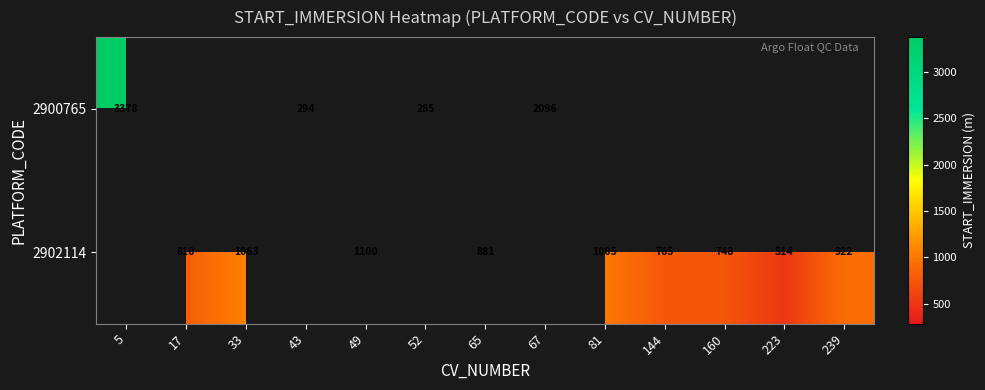

The 2902114 series shows 1063.0 at 33. True or false?

True